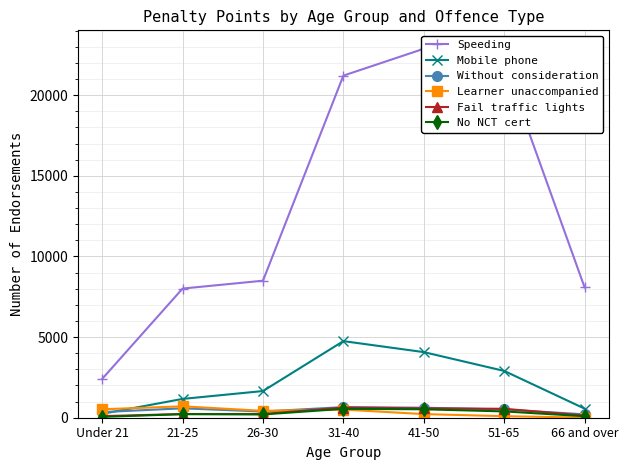

Reading left to right, what are all the values shown in this chart?

Speeding: Under 21=2405	21-25=8008	26-30=8495	31-40=21210	41-50=22875	51-65=21958	66 and over=8079
Mobile phone: Under 21=241	21-25=1166	26-30=1654	31-40=4749	41-50=4068	51-65=2901	66 and over=564
Without consideration: Under 21=349	21-25=583	26-30=383	31-40=658	41-50=620	51-65=513	66 and over=210
Learner unaccompanied: Under 21=522	21-25=708	26-30=425	31-40=505	41-50=225	51-65=95	66 and over=9
Fail traffic lights: Under 21=98	21-25=230	26-30=232	31-40=632	41-50=582	51-65=553	66 and over=139
No NCT cert: Under 21=53	21-25=222	26-30=203	31-40=551	41-50=523	51-65=391	66 and over=94